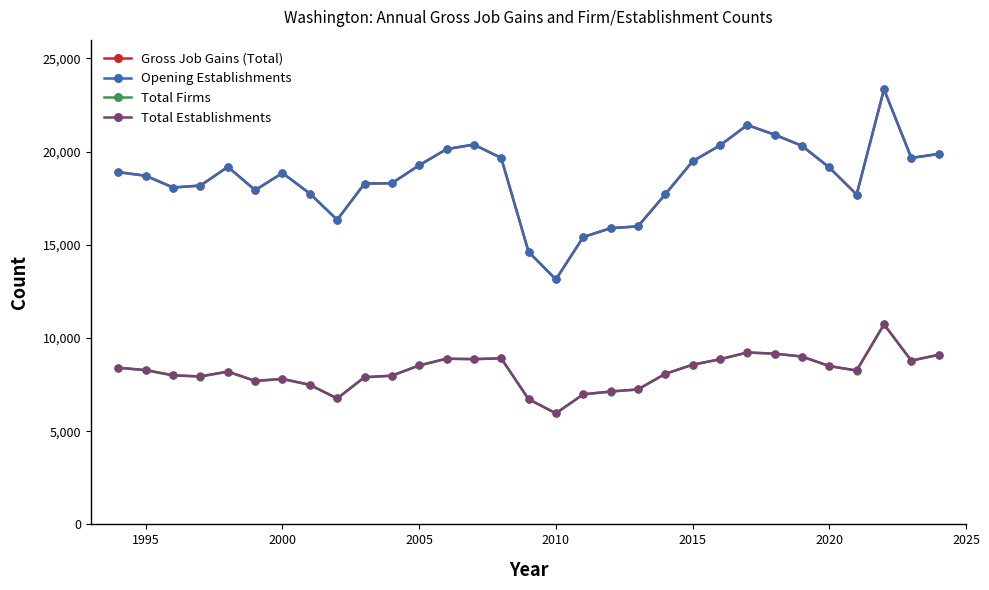

Reading left to right, transcribe all the data shown in this chart.

Gross Job Gains (Total): 18893	18700	18069	18175	19178	17928	18848	17746	16338	18280	18302	19263	20127	20374	19654	14621	13140	15412	15887	15986	17705	19477	20327	21421	20904	20307	19144	17694	23336	19658	19869
Opening Establishments: 18893	18700	18069	18175	19178	17928	18848	17746	16338	18280	18302	19263	20127	20374	19654	14621	13140	15412	15887	15986	17705	19477	20327	21421	20904	20307	19144	17694	23336	19658	19869
Total Firms: 8396	8268	7990	7931	8188	7690	7794	7481	6753	7890	7972	8524	8885	8863	8904	6715	5957	6970	7124	7237	8076	8561	8856	9219	9158	9001	8491	8250	10727	8783	9096
Total Establishments: 8407	8279	7996	7939	8199	7700	7807	7489	6755	7899	7979	8529	8888	8866	8910	6718	5959	6978	7129	7240	8077	8565	8857	9220	9159	9005	8494	8255	10732	8784	9100